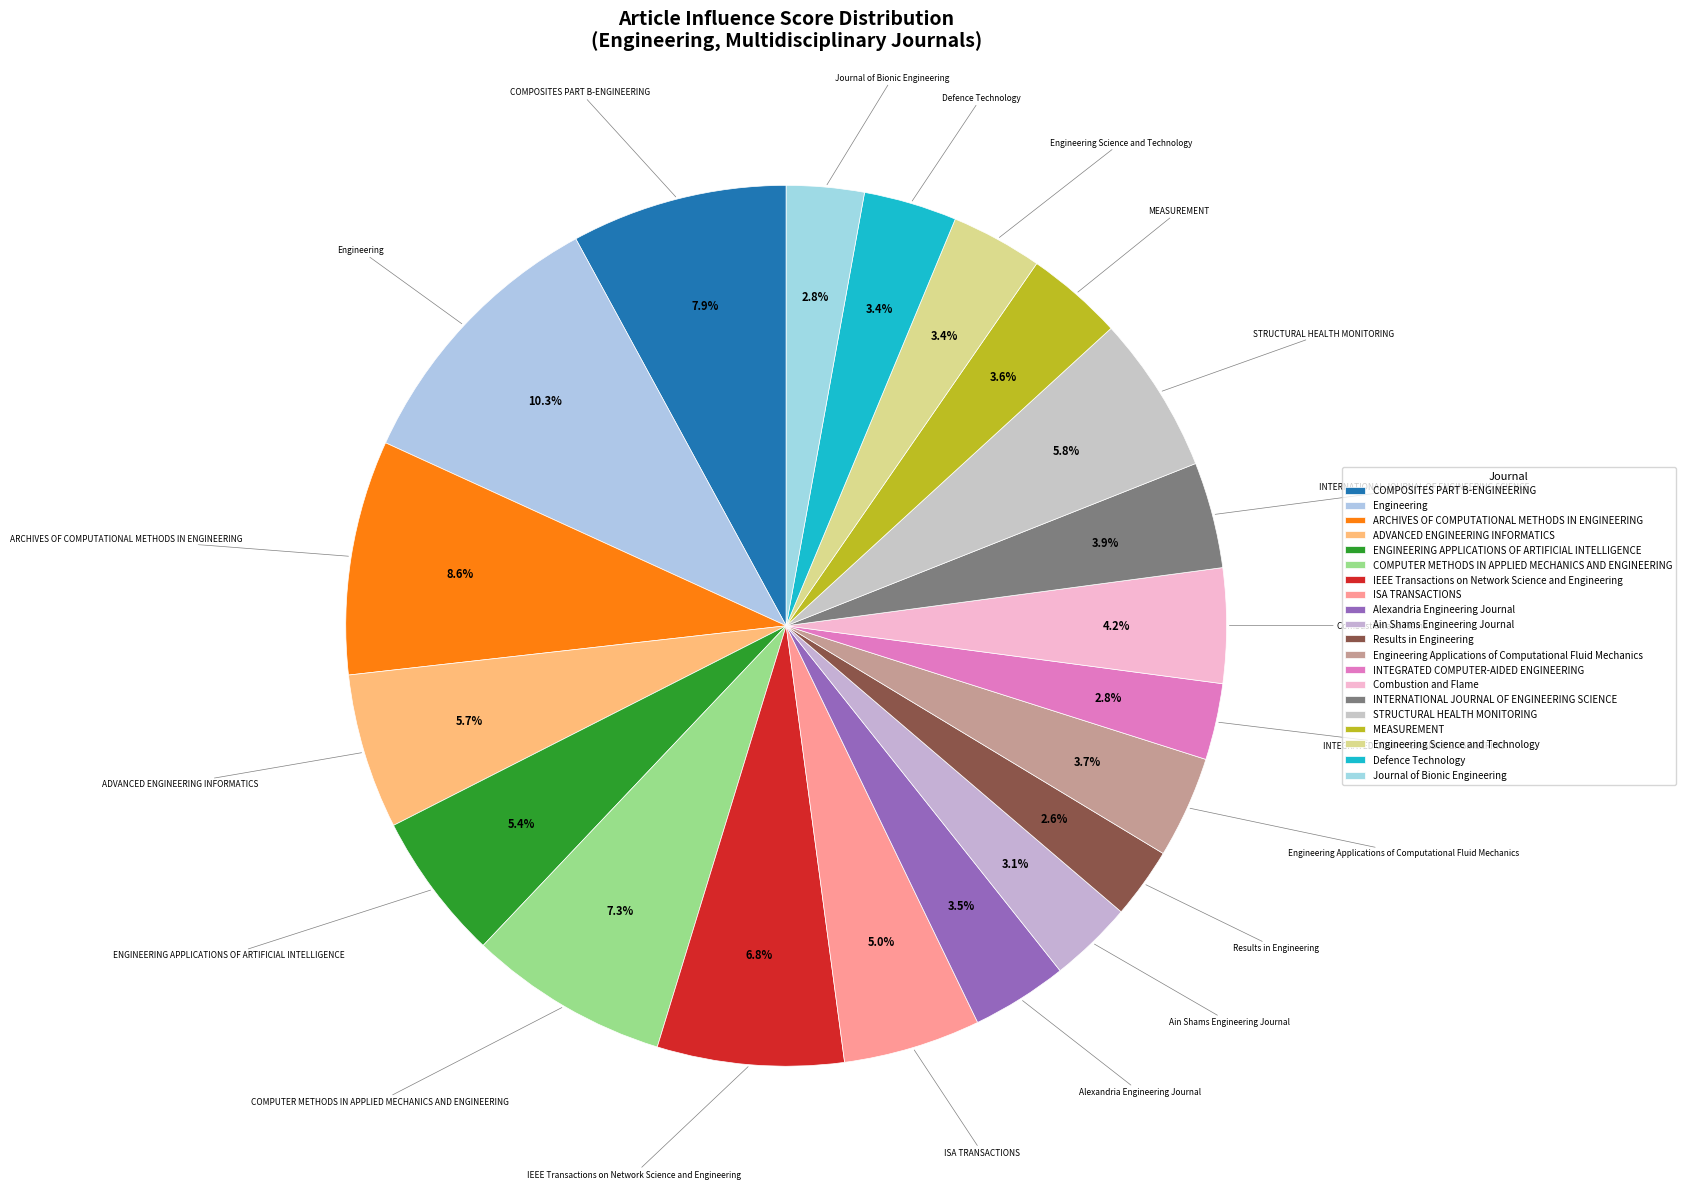

How many slices are in this pie chart?

20